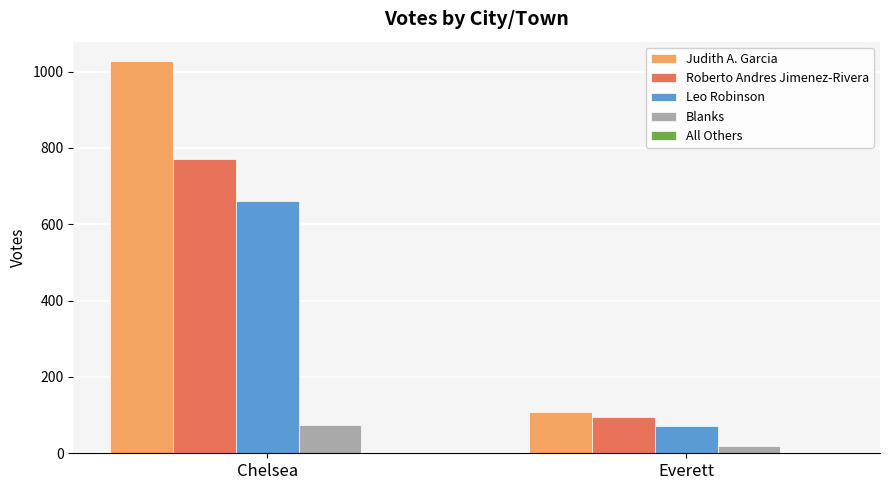

Are the bars grouped side by side (vs. stacked)?

Yes